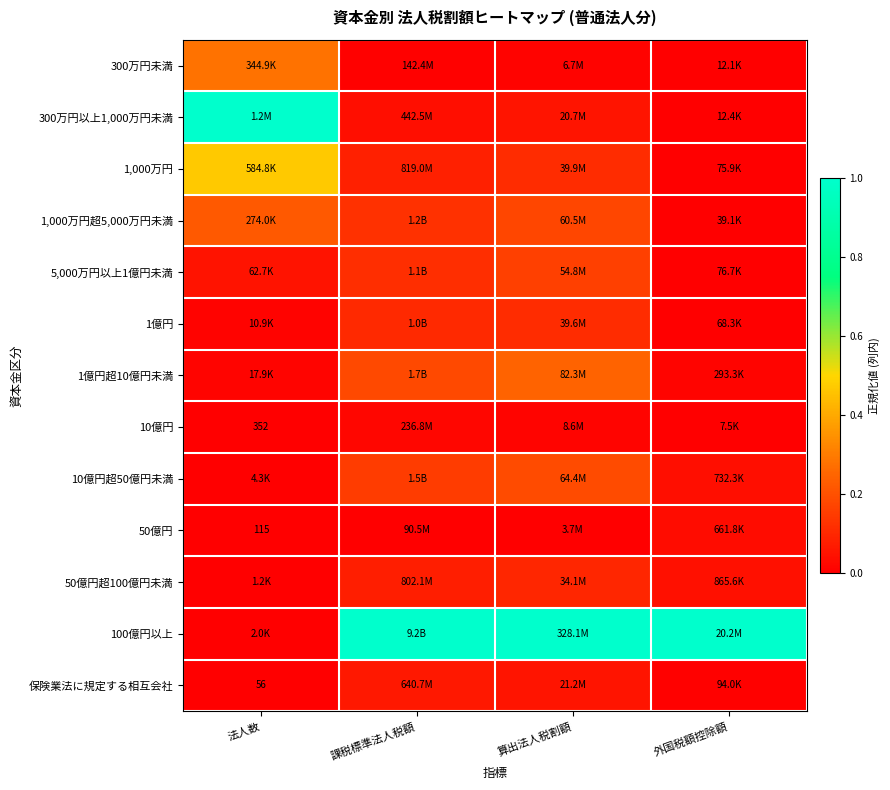

What is the difference between the maximum and minimum values in the 1,000万円 series?

0.5